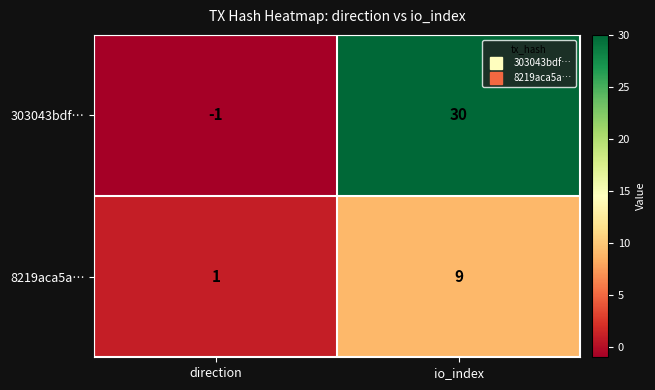

Rank the series by their average value, from highest to lowest.

303043bdf…, 8219aca5a…